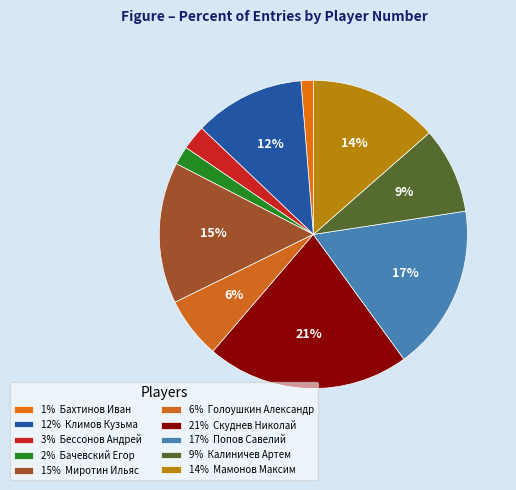

Rank the categories by value from lowest to highest.

1% Бахтинов Иван, 2% Бачевский Егор, 3% Бессонов Андрей, 6% Голоушкин Александр, 9% Калиничев Артем, 12% Климов Кузьма, 14% Мамонов Максим, 15% Миротин Ильяс, 17% Попов Савелий, 21% Скуднев Николай